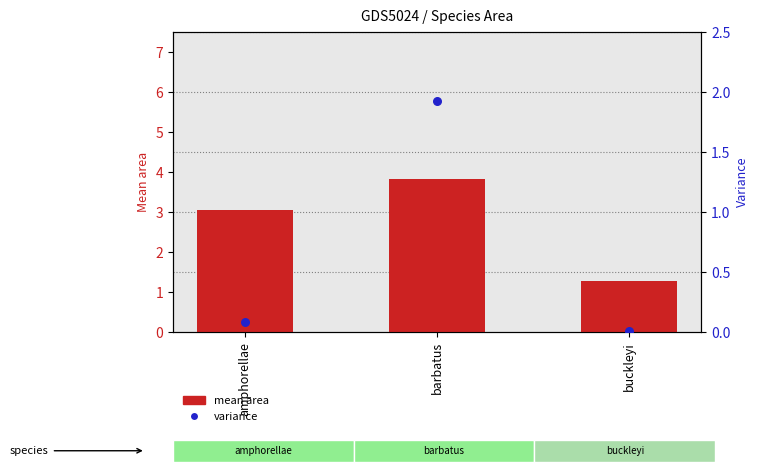

What are all the series names shown in the legend?

mean area, variance